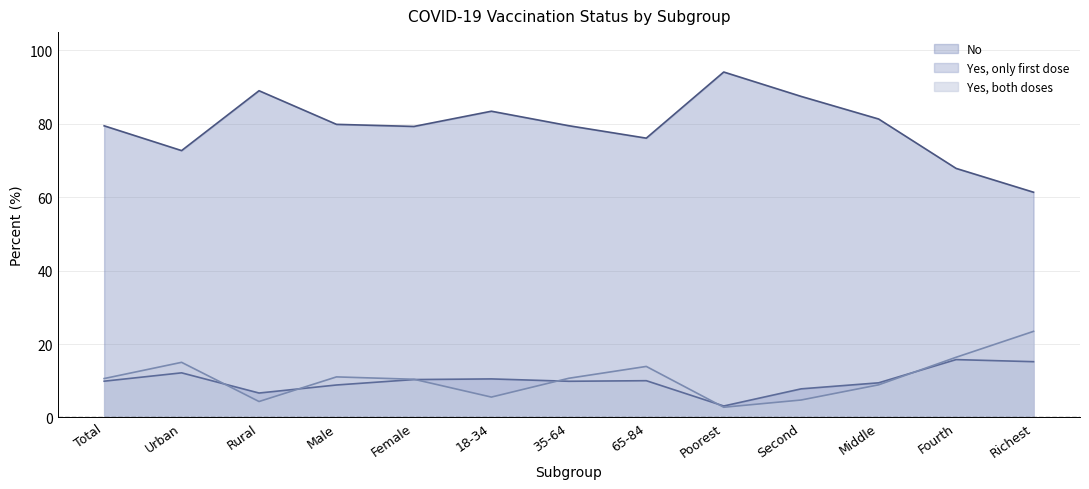

Where is the first local minimum for No?

Urban